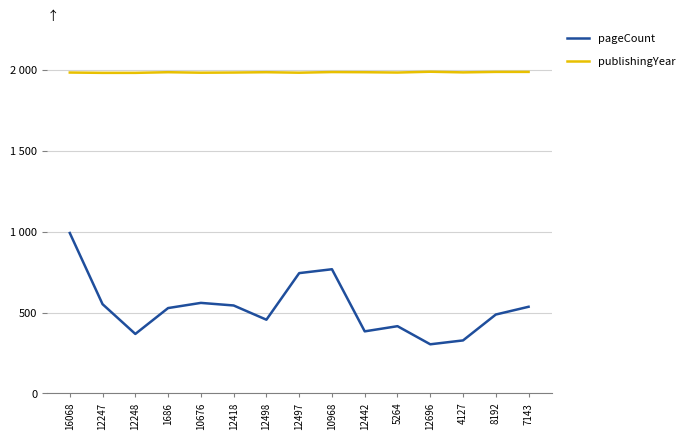

True or false: pageCount and publishingYear cross at least once.

False